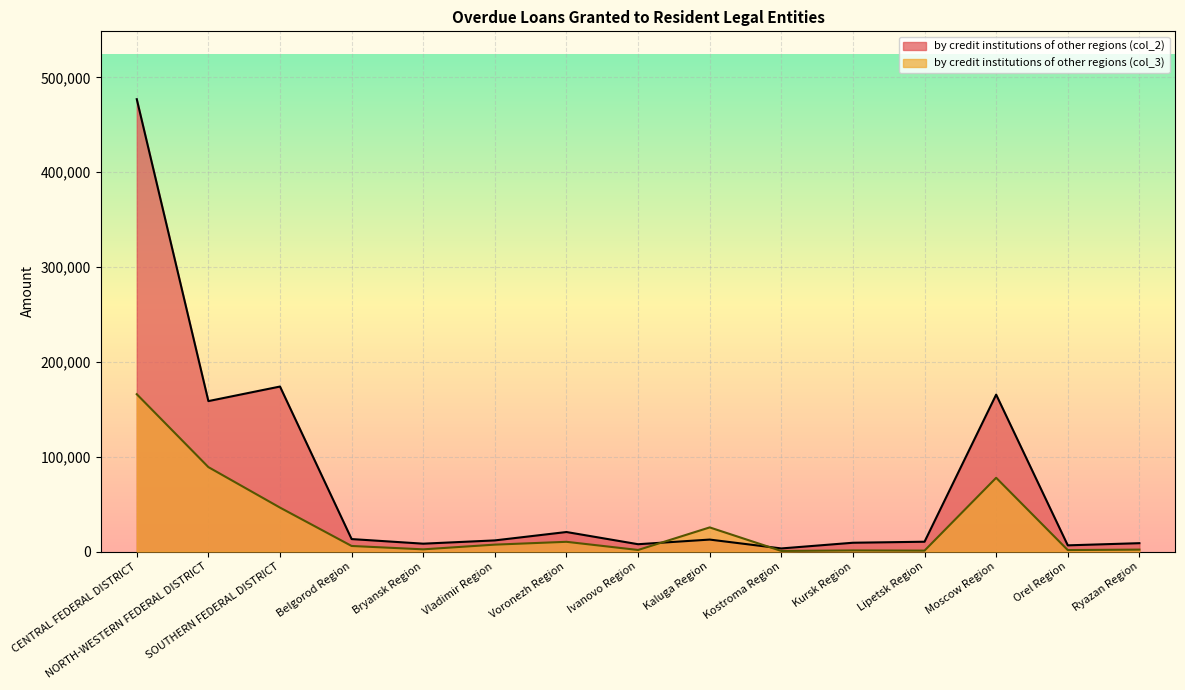

True or false: by credit institutions of other regions (col_2) and by credit institutions of other regions (col_3) intersect in this chart.

True